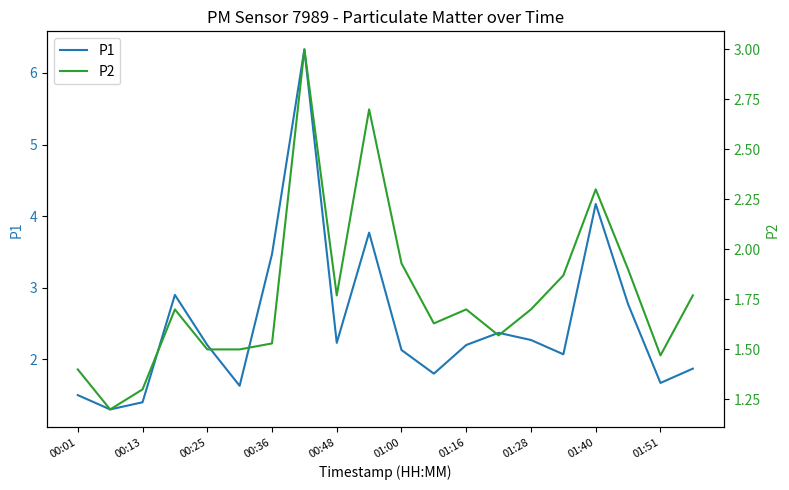

Is this an area chart (filled region under the line)?

No